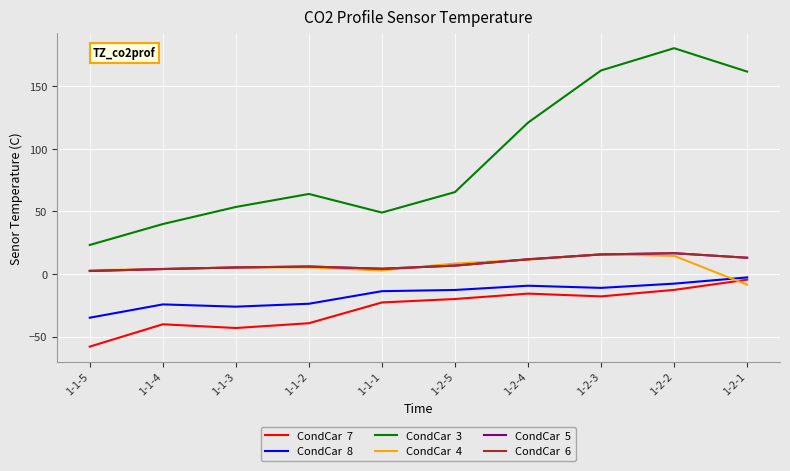

Count the number of categories in the chart.

10